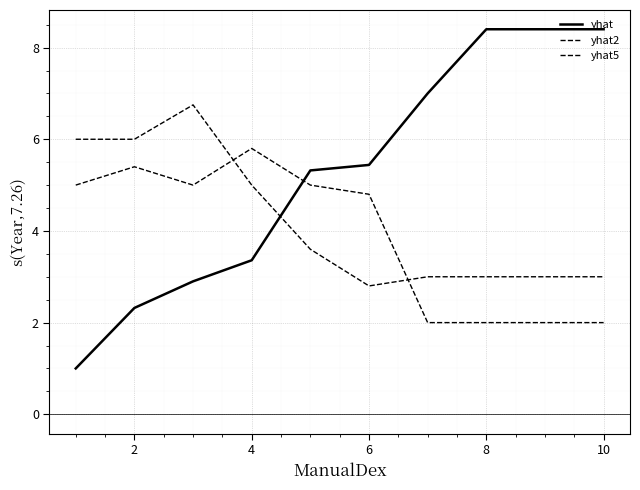

Does the chart have visible grid lines?

Yes